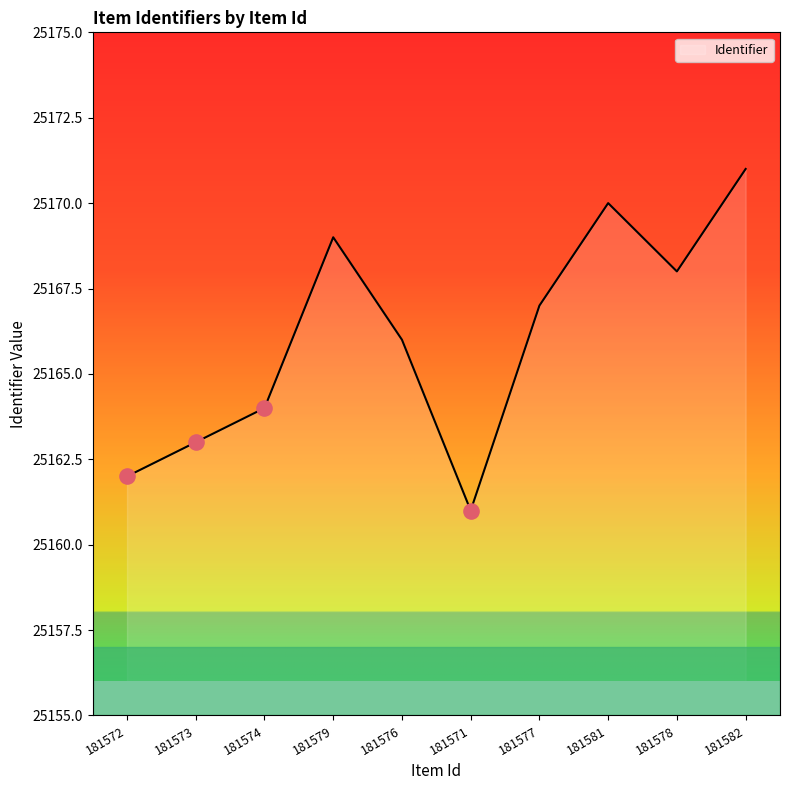

Approximately how many times larger is the value at 181571 compared to 181574?

1.0